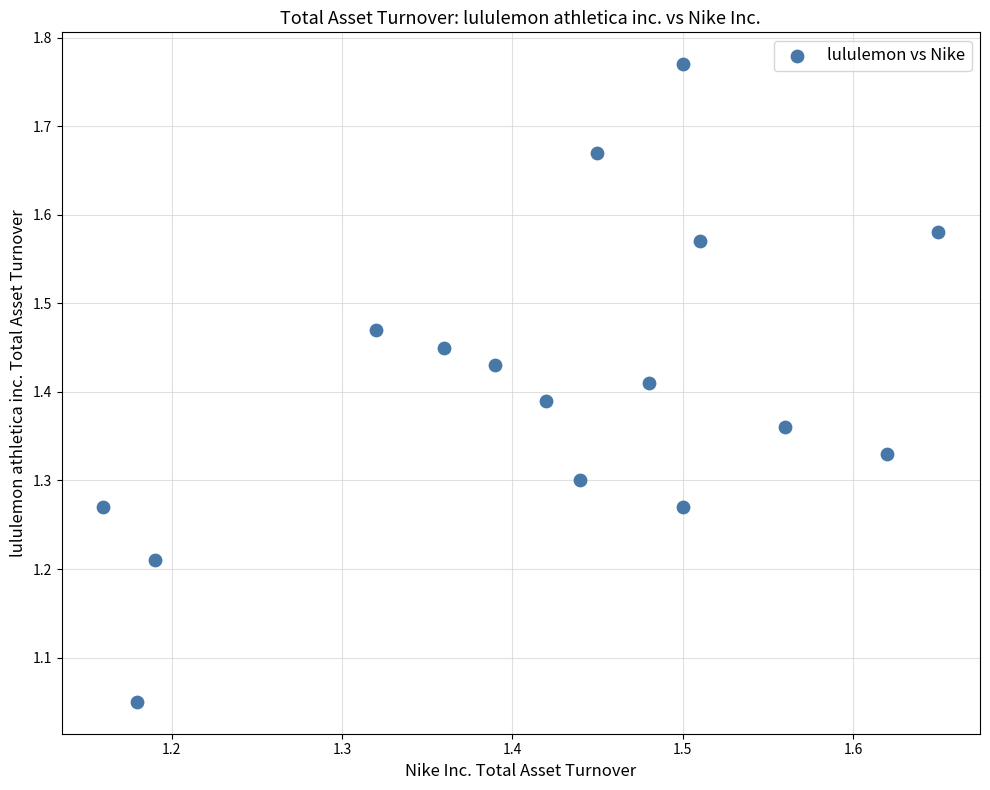

What is the range of X values (max minus min)?

0.5